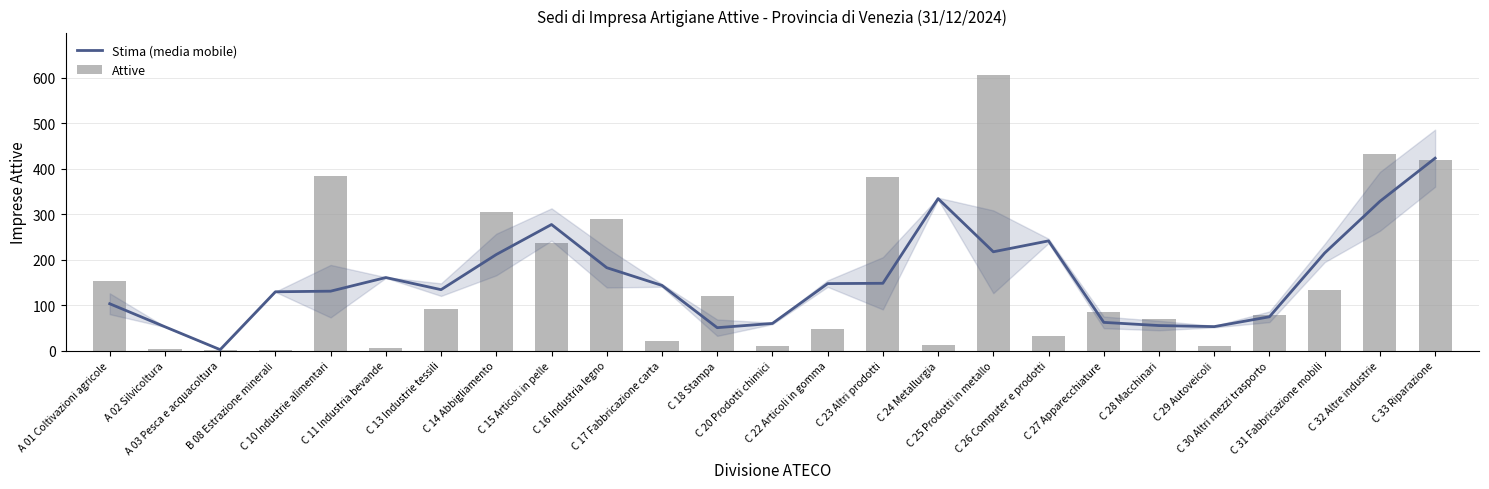

What is the difference between the maximum and second lowest values in the Stima (media mobile) series?

373.0